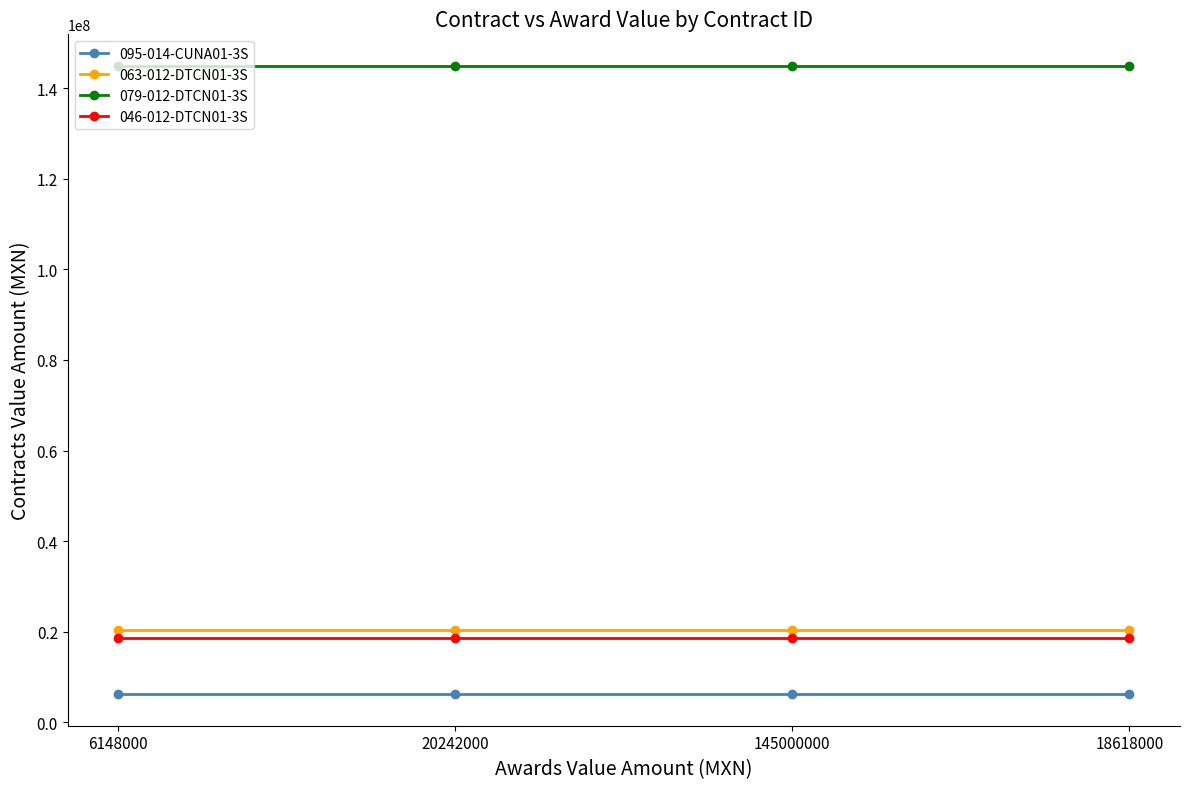

True or false: 046-012-DTCN01-3S and 079-012-DTCN01-3S cross at least once.

False